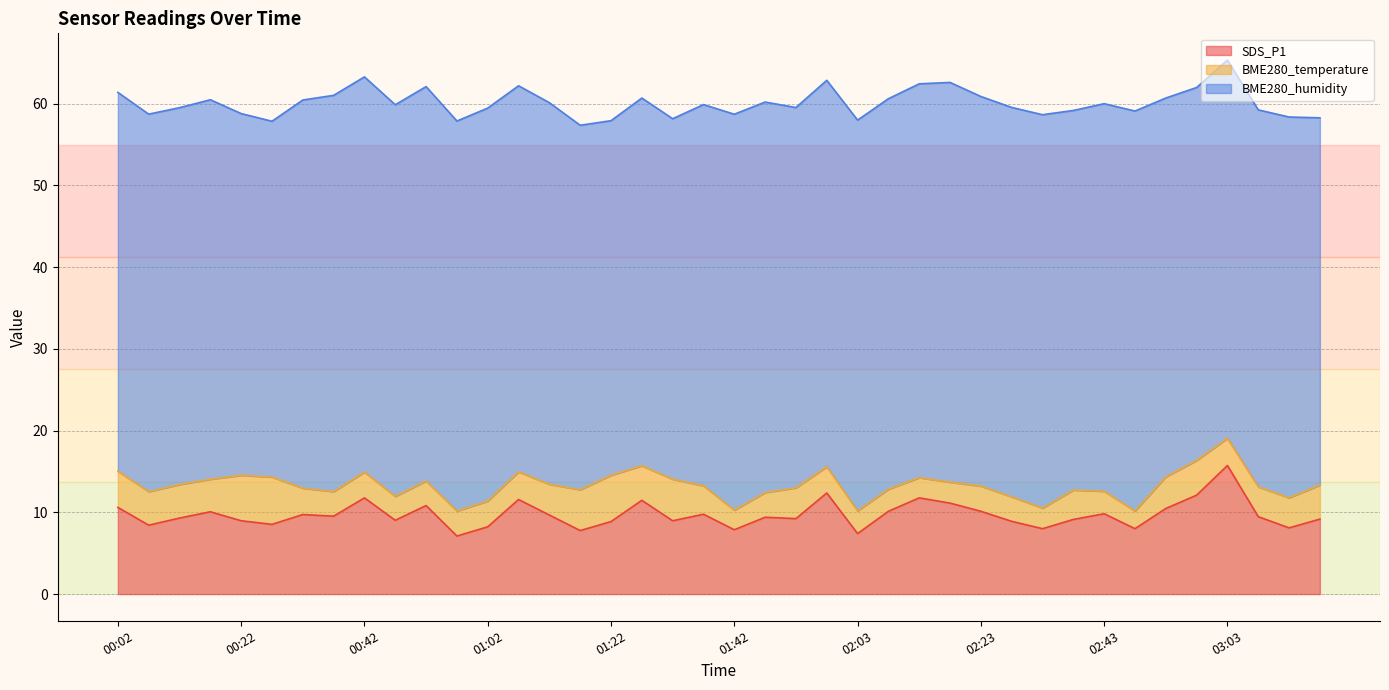

List the series in order of their peak value, highest first.

BME280_humidity, SDS_P1, BME280_temperature